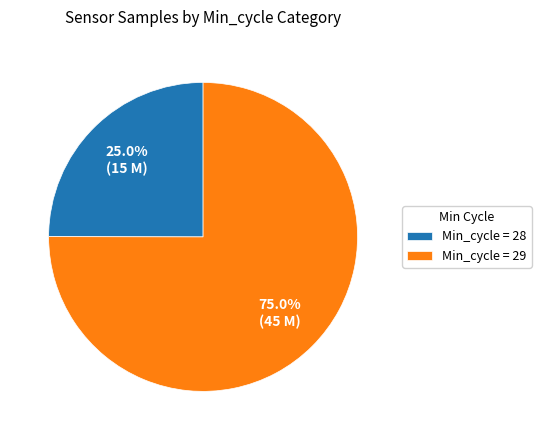

What is the smallest slice in the pie chart?

Min_cycle = 28